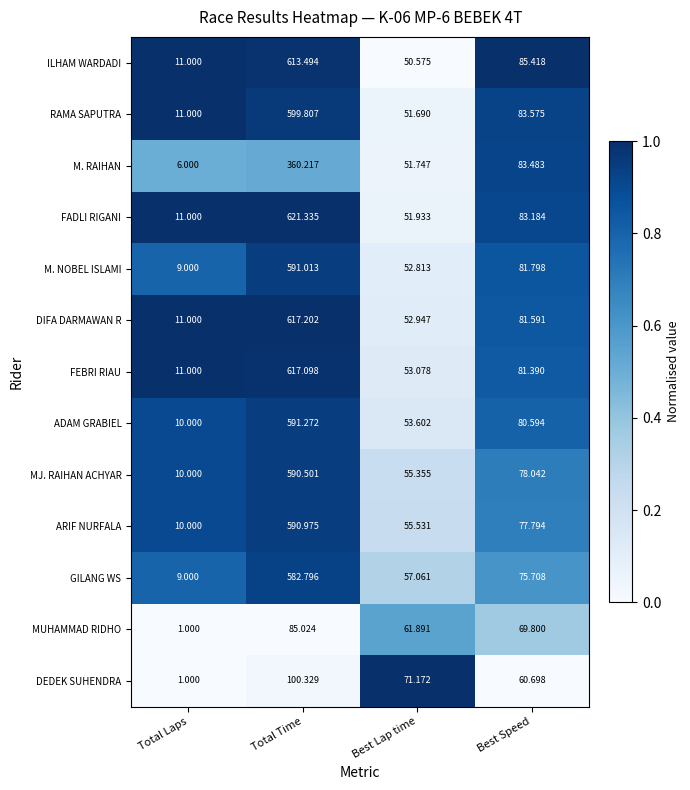

Rank the categories by DIFA DARMAWAN R value from lowest to highest.

Total Laps, Best Lap time, Best Speed, Total Time